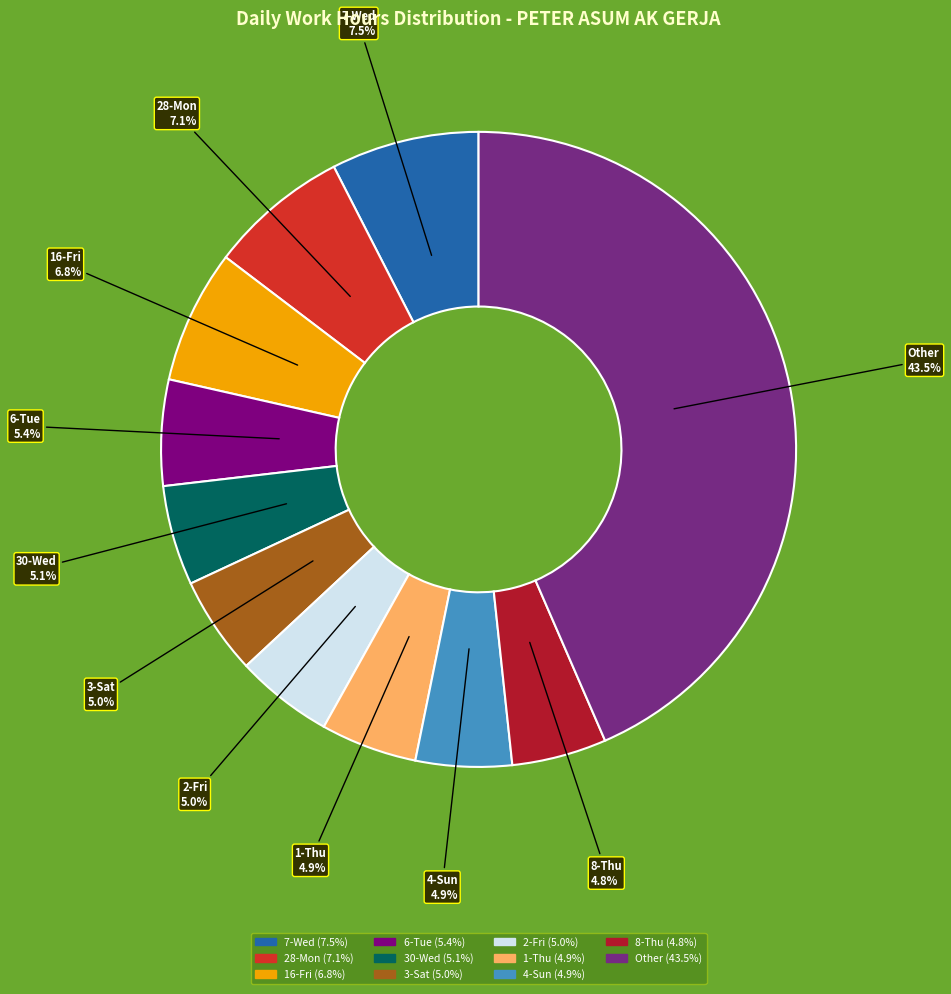

Combined, what portion of the pie is 30-Wed and 7-Wed?

12.6%